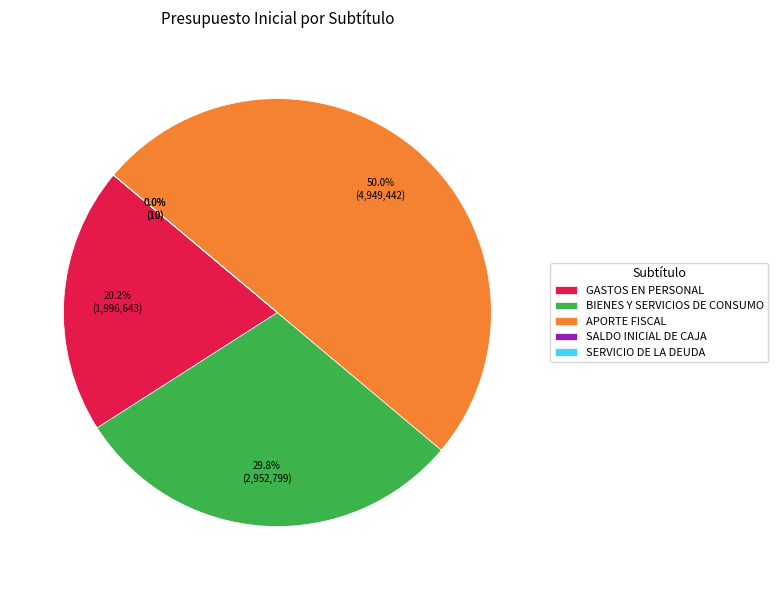

To the nearest percent, what percentage of the pie is GASTOS EN PERSONAL?

20%